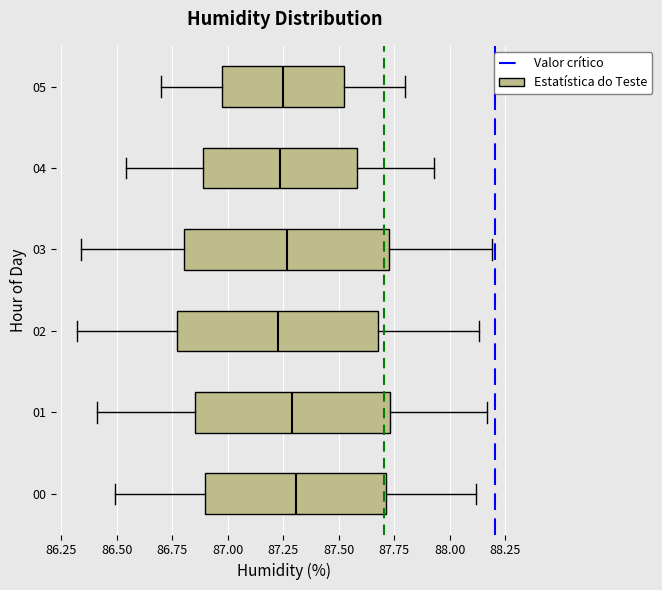

Reading bottom to top, transcribe this box plot: for each box, give where its median line is, the range the box spans, and where its two whiskers end, as read against the x-axis. The values are not printed on the chart, so give them approximately, as read against the axis.

00: median 87.30, box 86.90 to 87.70, whiskers 86.50 to 88.10
01: median 87.30, box 86.85 to 87.75, whiskers 86.40 to 88.15
02: median 87.25, box 86.75 to 87.70, whiskers 86.30 to 88.15
03: median 87.25, box 86.80 to 87.75, whiskers 86.35 to 88.20
04: median 87.25, box 86.90 to 87.60, whiskers 86.55 to 87.95
05: median 87.25, box 87.00 to 87.55, whiskers 86.70 to 87.80